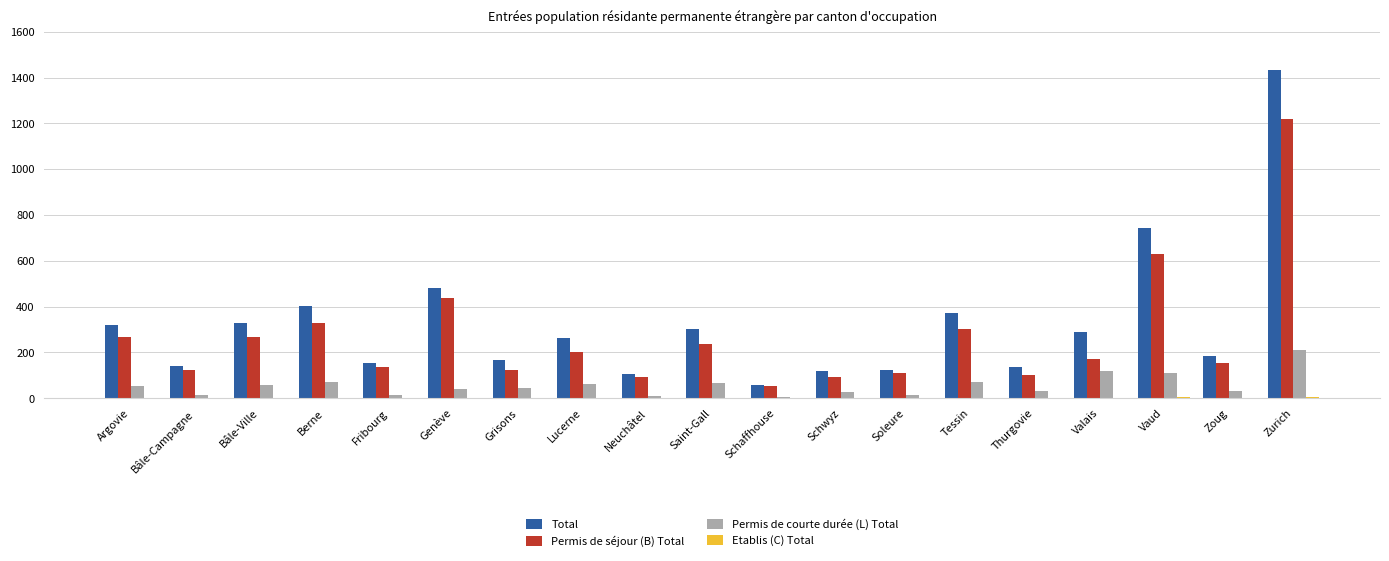

Where is Total nearest to the value 746?

Vaud